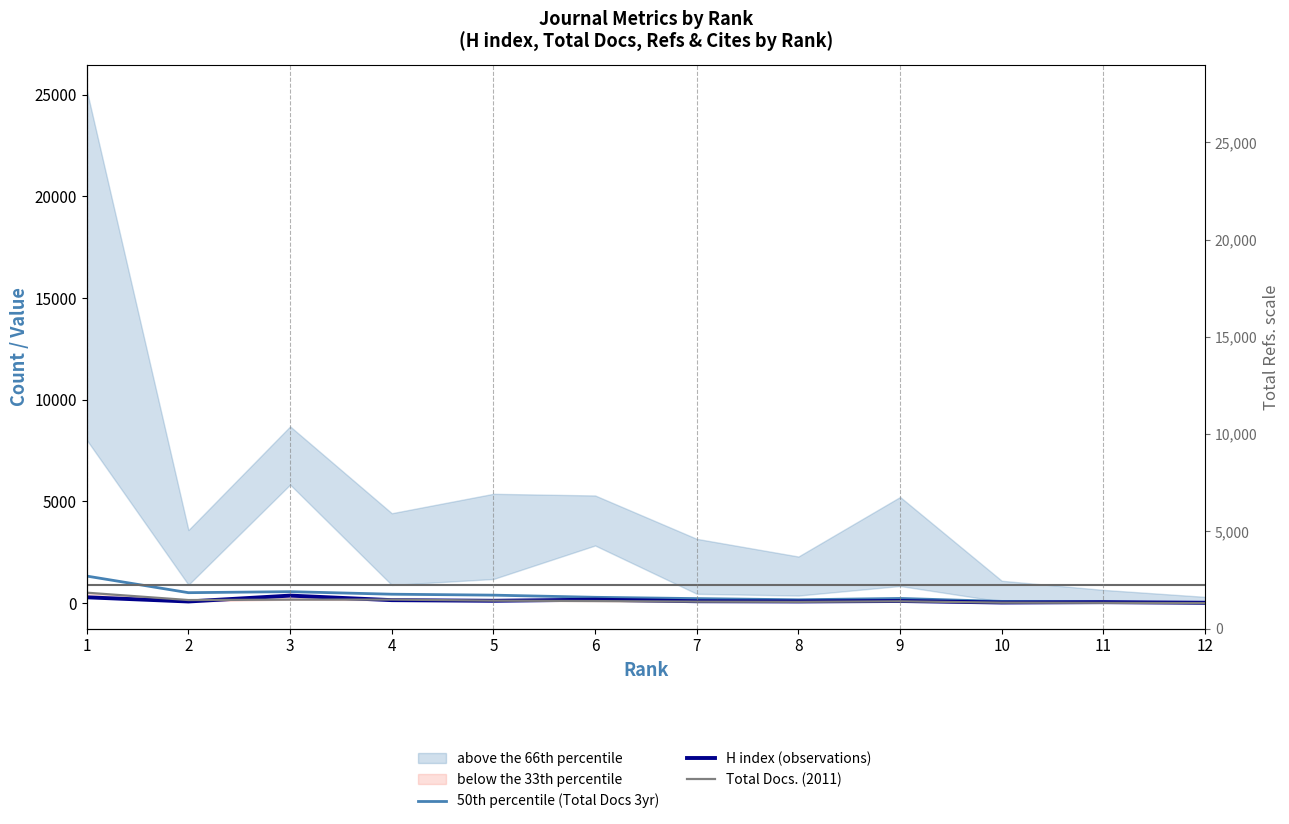

What is the value of the Total Docs. (2011) point at the 10th from the left?

26